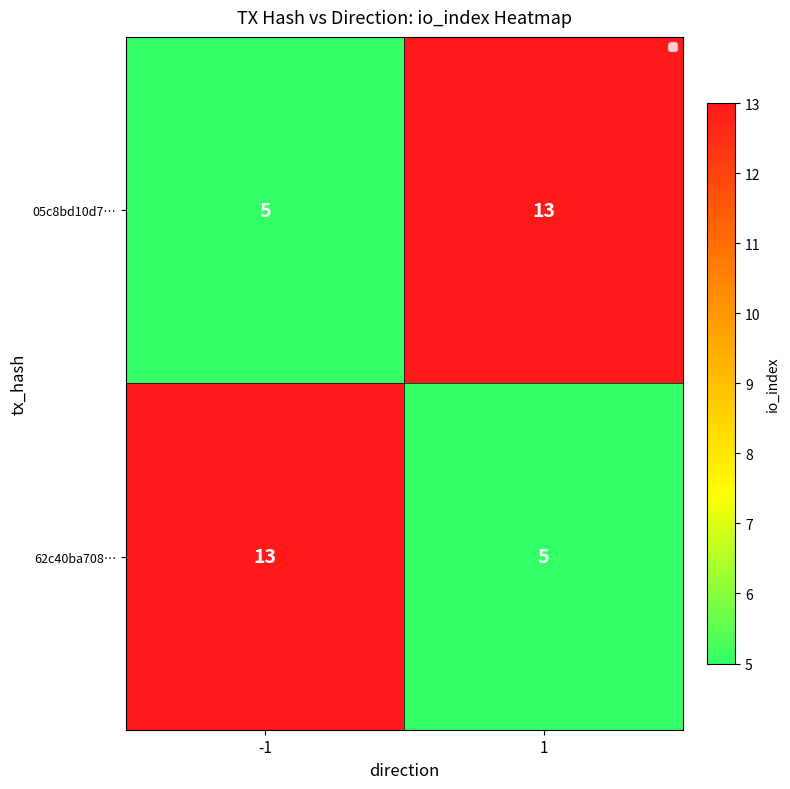

What is the highest value of the 05c8bd10d7… series?

13